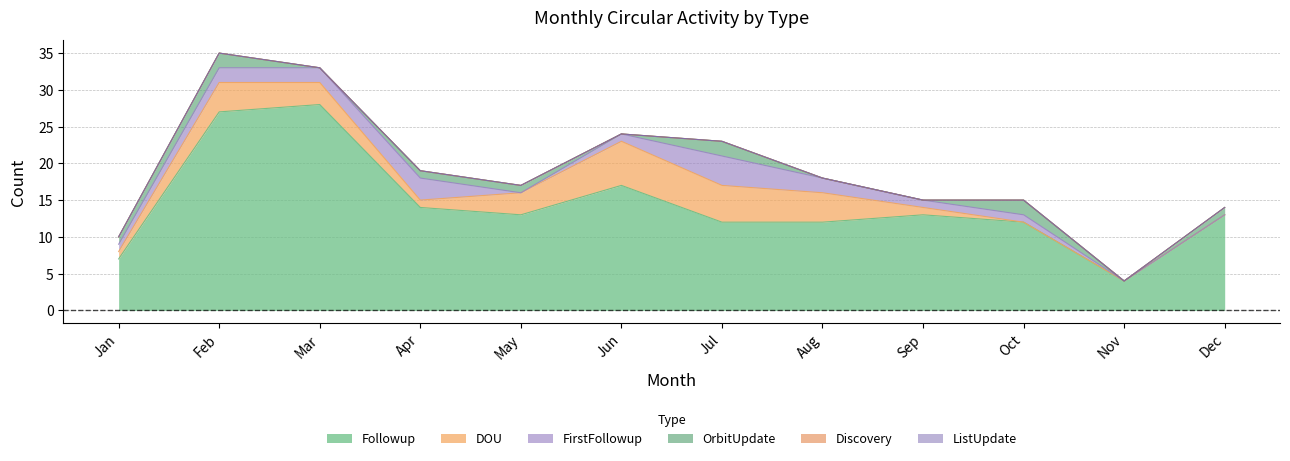

Which series has the largest range (max minus min)?

Followup